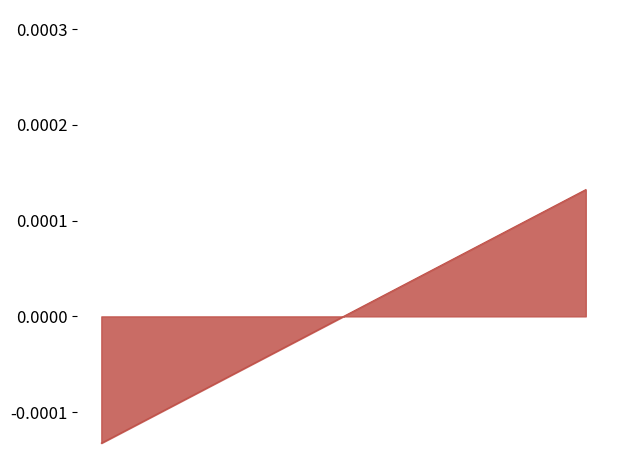

At which category does the chart reach its peak across all series?

22